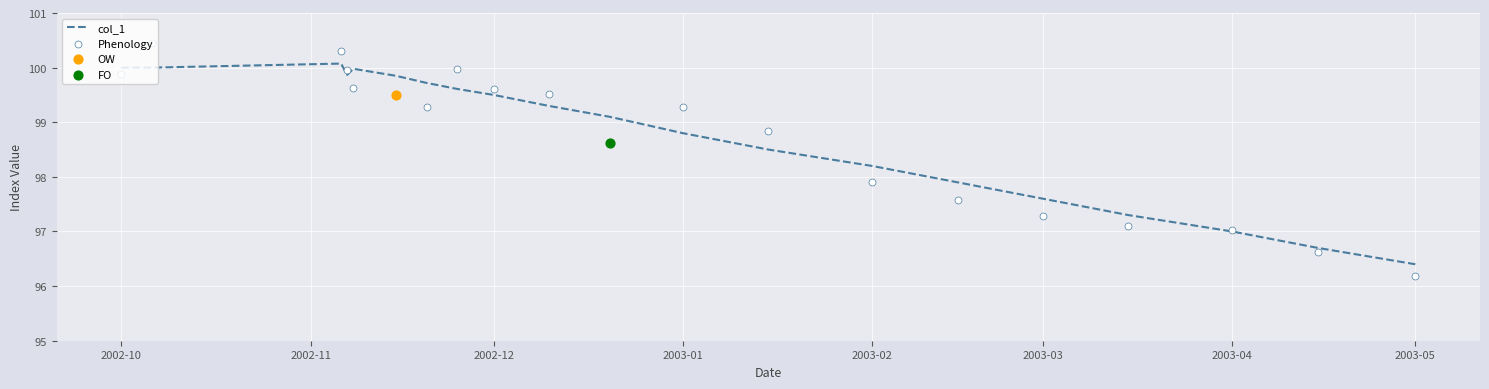

At which label does col_1 first exceed 99?

2002-10